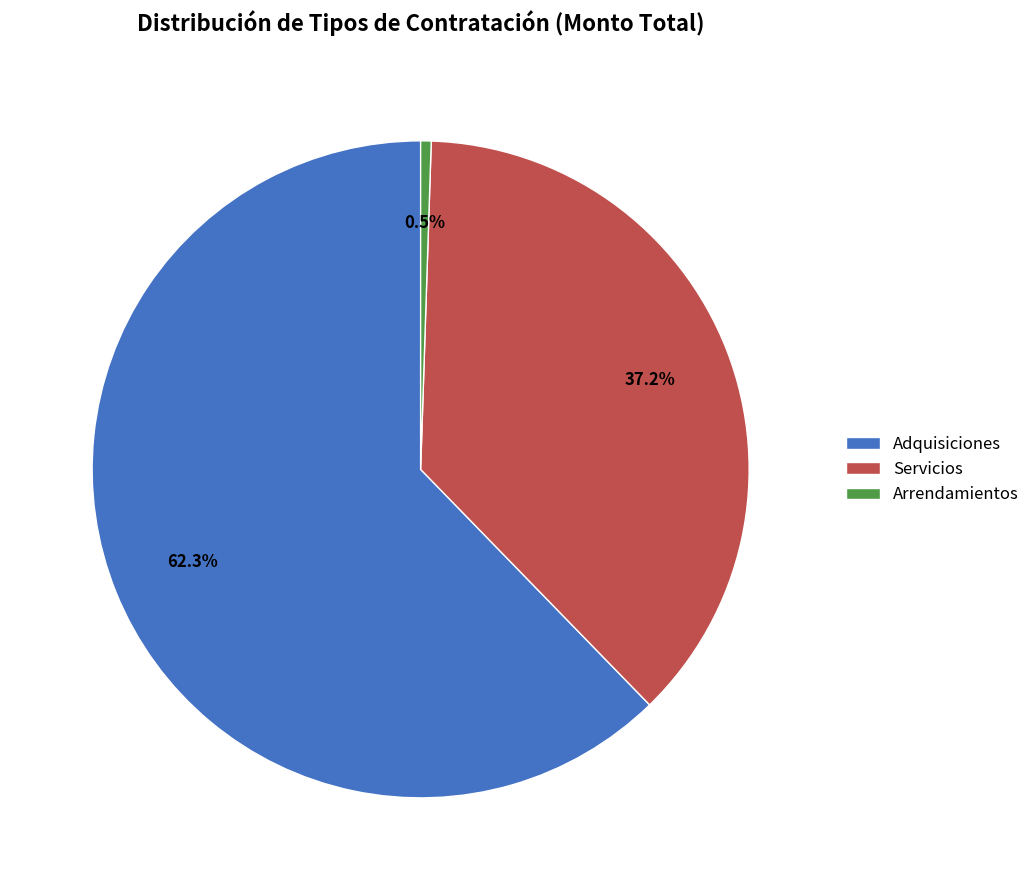

What is the total percentage of Arrendamientos and Adquisiciones?

62.8%